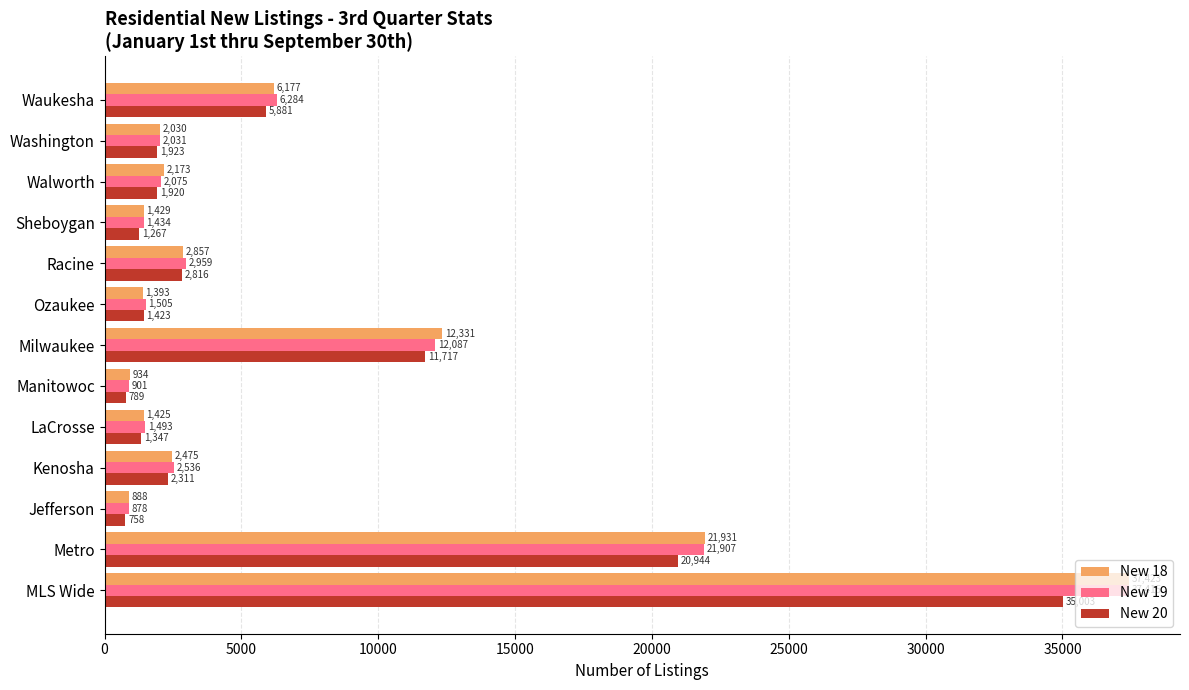

Read the New 19 value at Kenosha, to the nearest 50.

2550